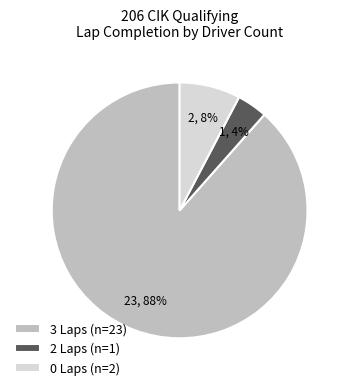

What is the smallest slice in the pie chart?

2 Laps (n=1)